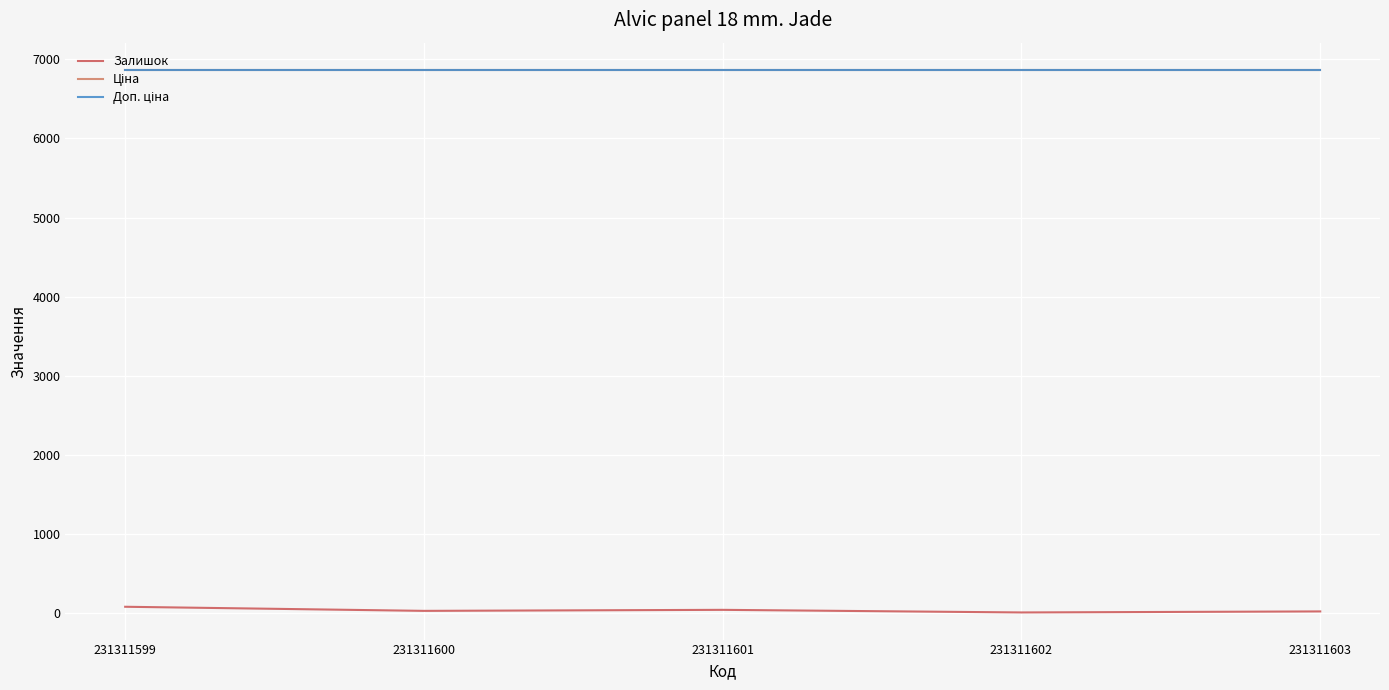

How many lines are shown in the chart?

3